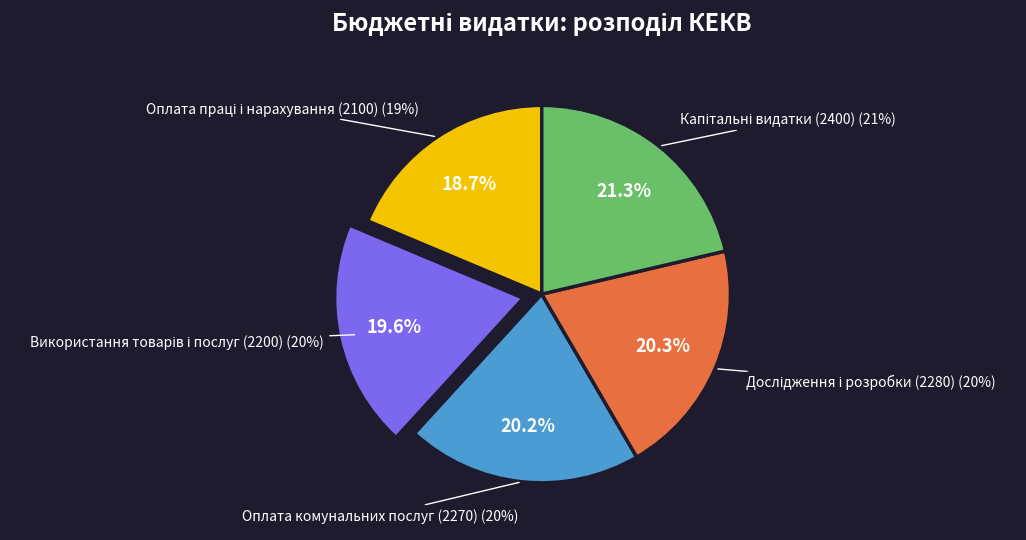

Is Капітальні видатки (2400) the majority of the pie?

No